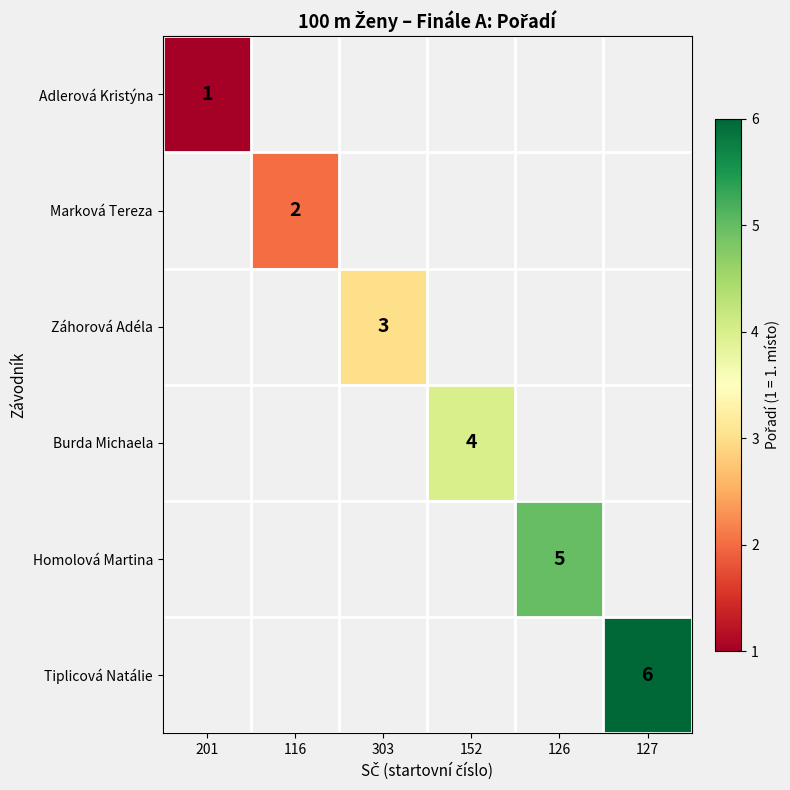

How many categories are shown in the chart?

6